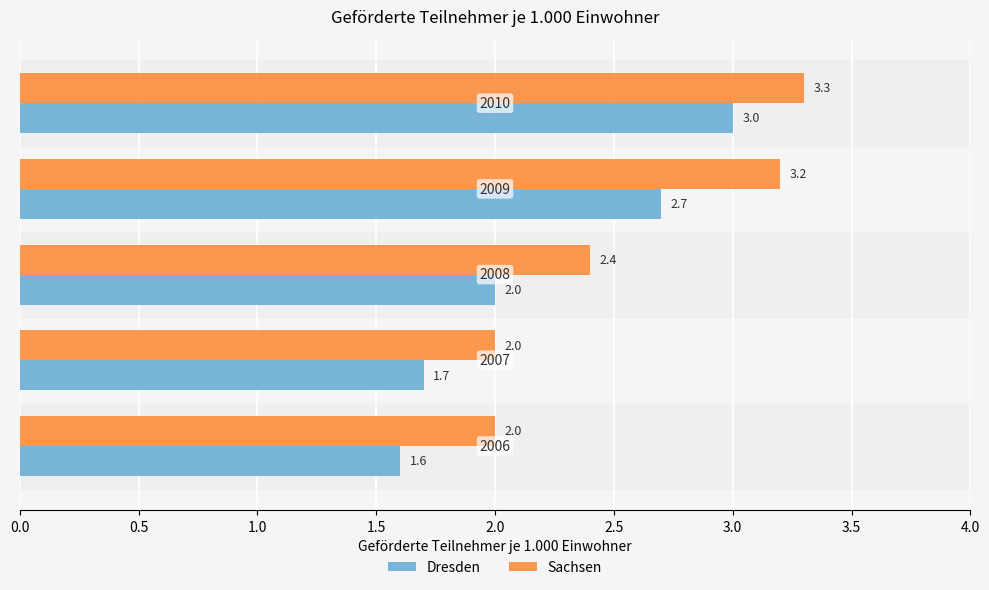

What is the greatest value displayed?

3.3